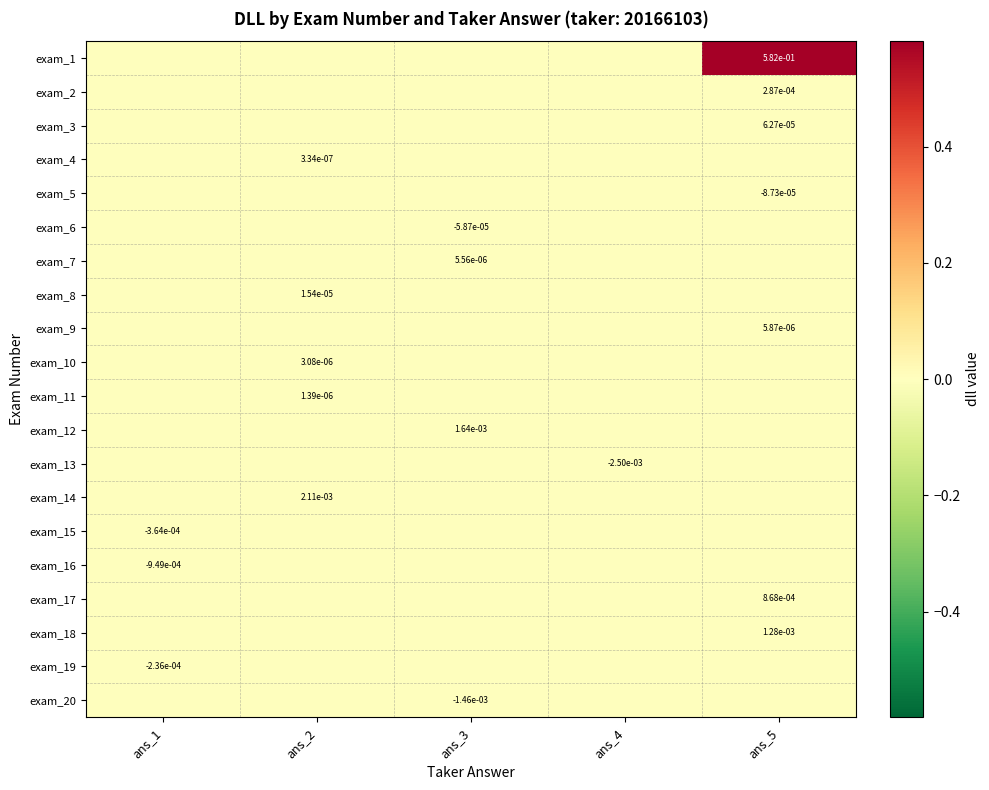

The exam_3 series shows -0.0 at ans_3. True or false?

False